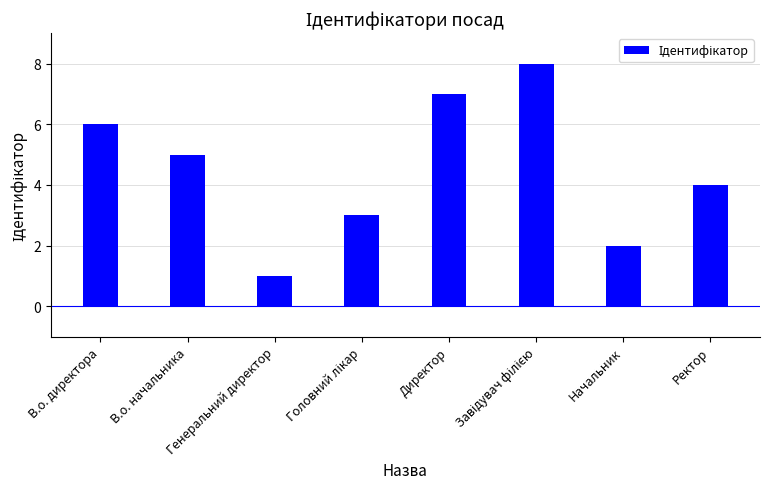

The chart shows a value of 5 at В.о. начальника. True or false?

True